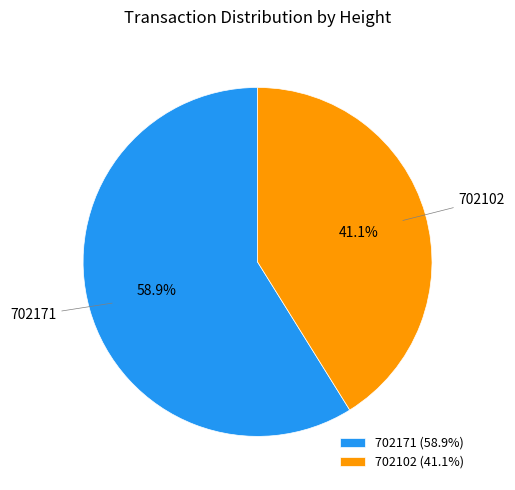

Count the number of slices in the pie.

2